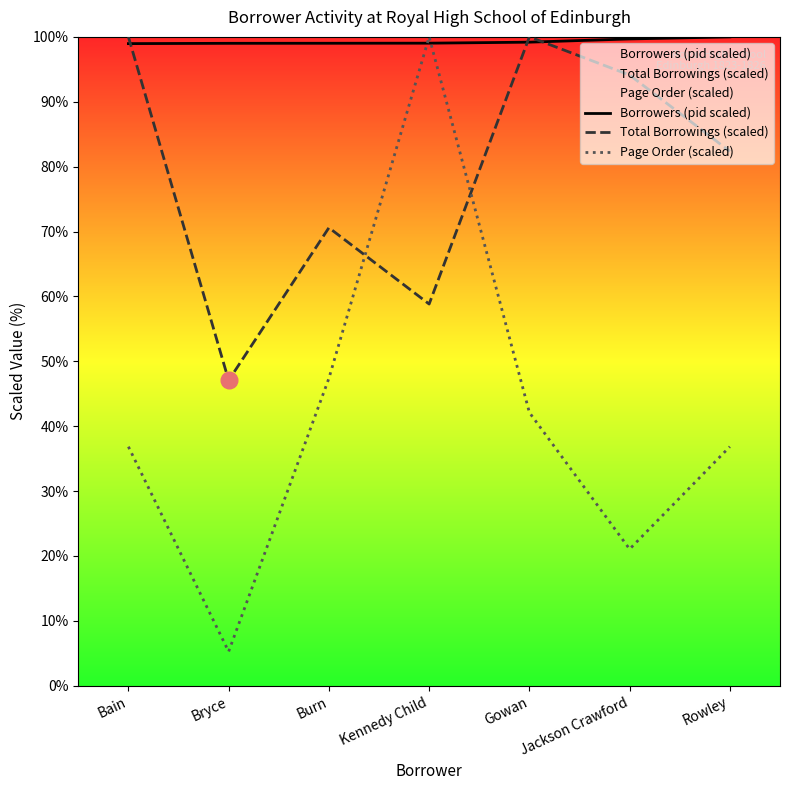

Rank the categories by Total Borrowings (scaled) value from highest to lowest.

Bain, Gowan, Jackson Crawford, Rowley, Burn, Kennedy Child, Bryce